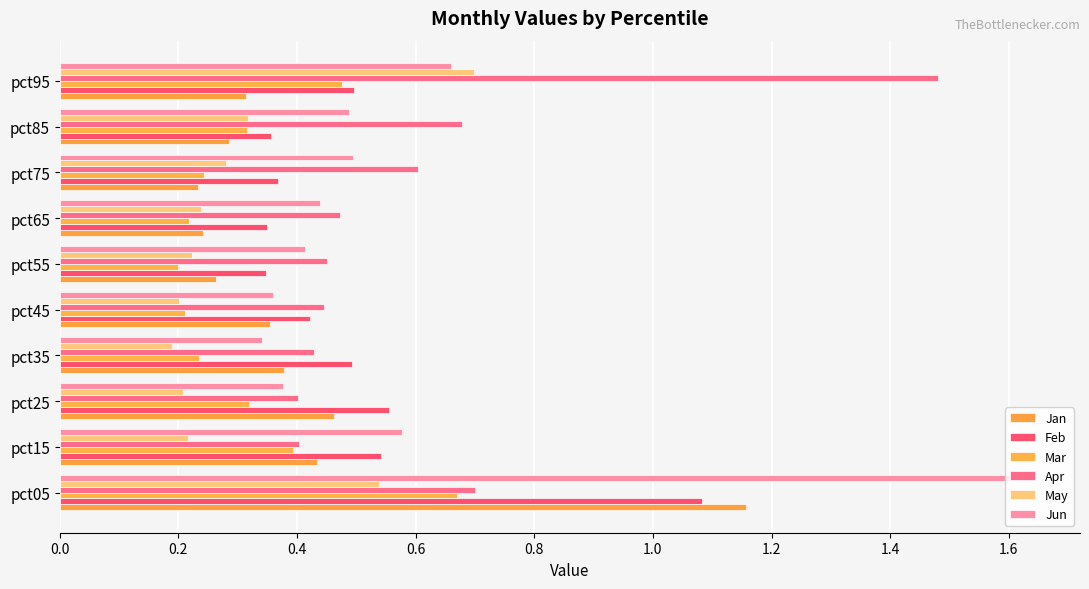

List the series in order of their peak value, highest first.

Jun, Apr, Jan, Feb, May, Mar